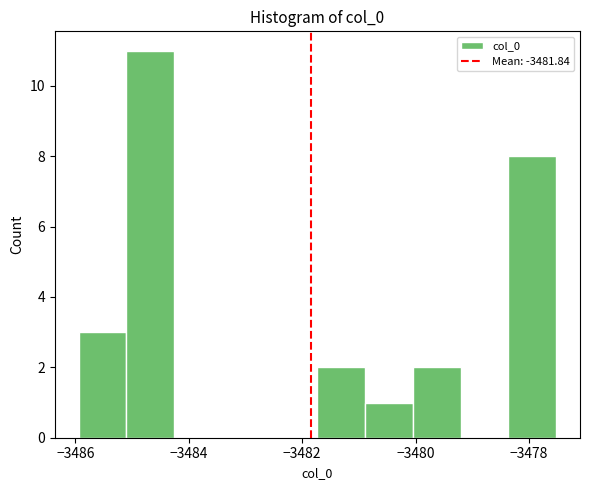

Reading left to right, list every bar in this chart as the range it spans on the x-axis followed by its height. Neither the bar edges nor the heights are printed on the chart, so give them approximately, as read against the axes.

-3486.0 to -3485.2: 3
-3485.2 to -3484.2: 11
-3484.2 to -3483.4: 0
-3483.4 to -3482.6: 0
-3482.6 to -3481.8: 0
-3481.8 to -3480.8: 2
-3480.8 to -3480.0: 1
-3480.0 to -3479.2: 2
-3479.2 to -3478.4: 0
-3478.4 to -3477.6: 8